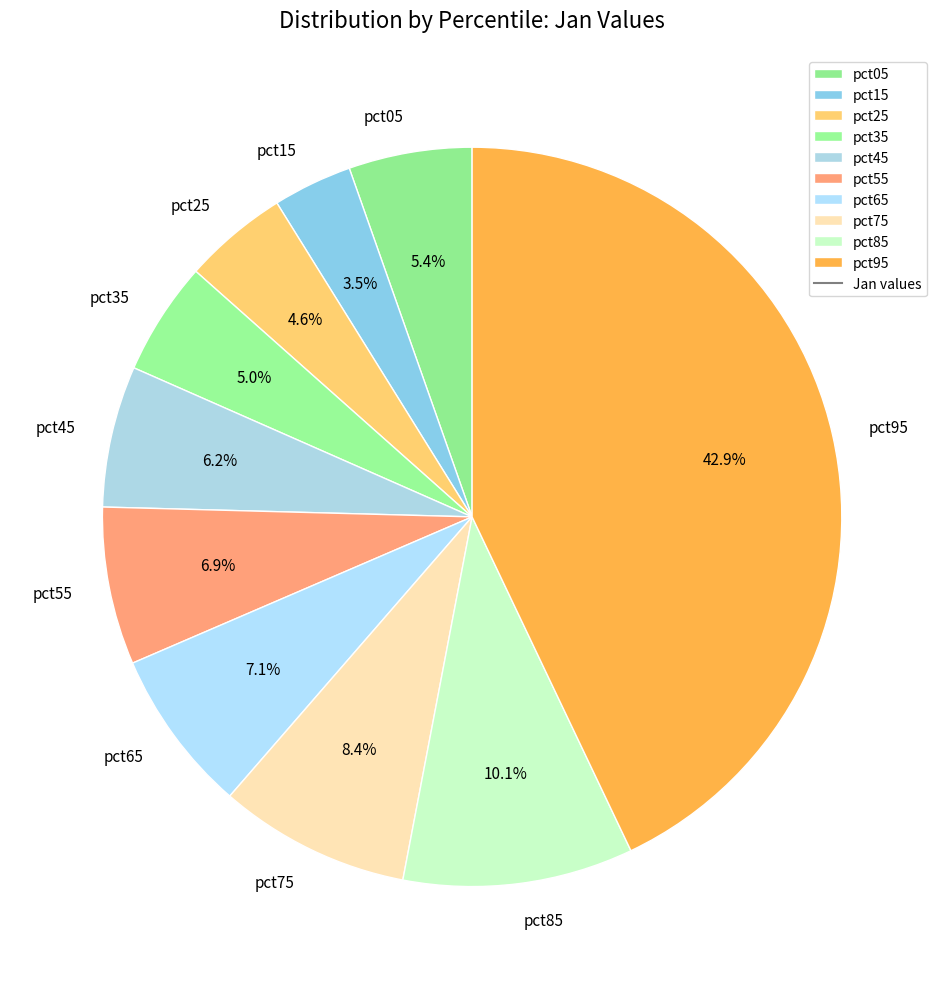

What is the total percentage of pct95 and pct45?

49.1%